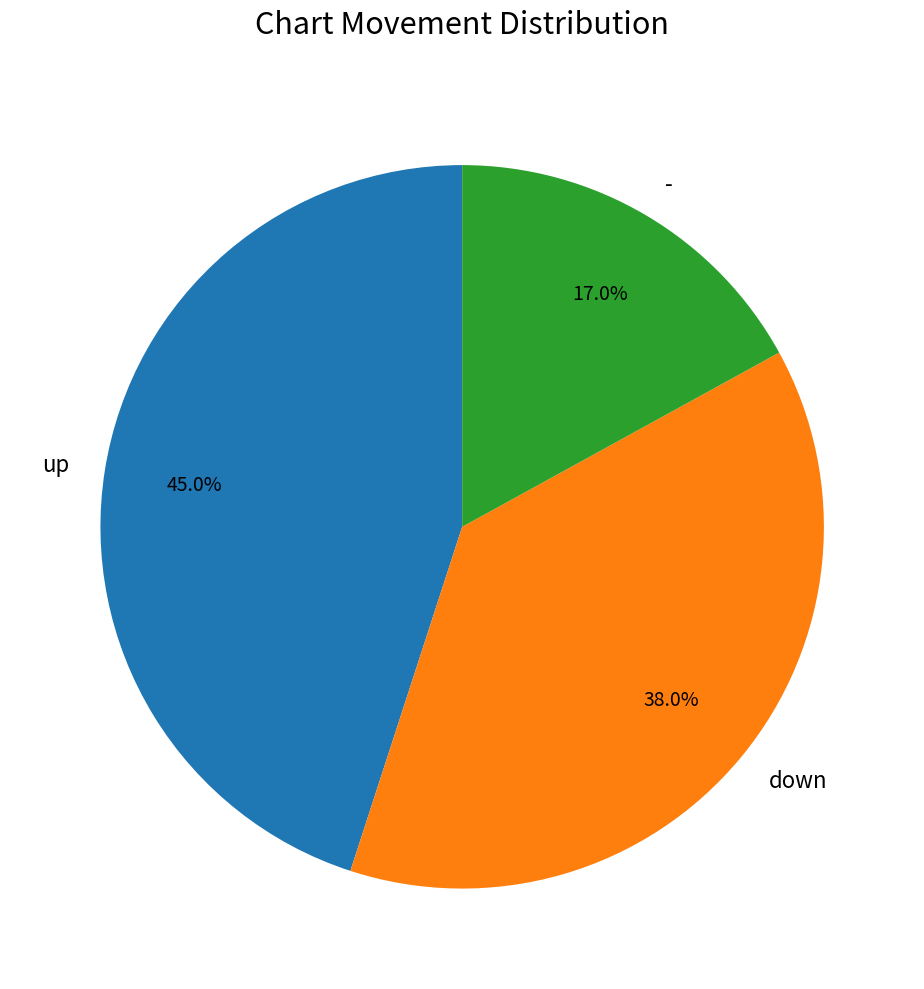

Is there a majority slice in this chart?

No